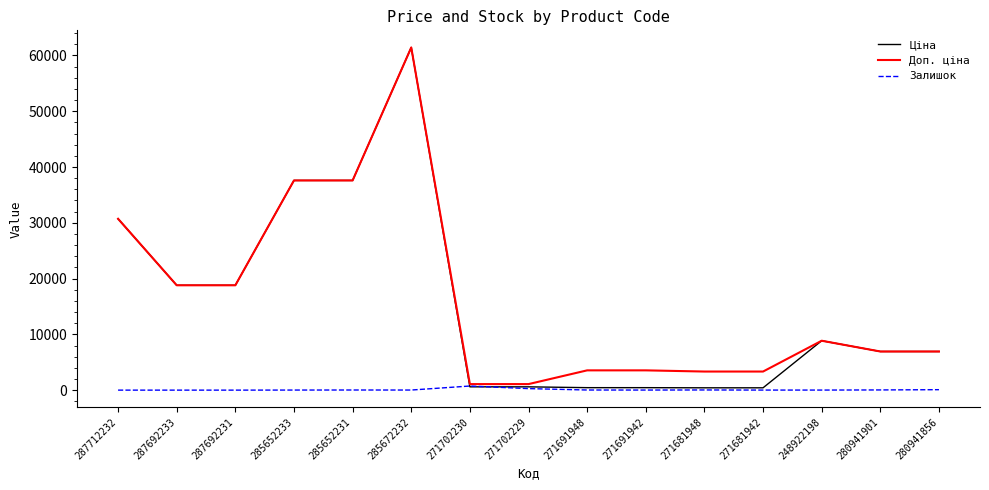

The value of Залишок at 287712232 is 0.0. True or false?

True